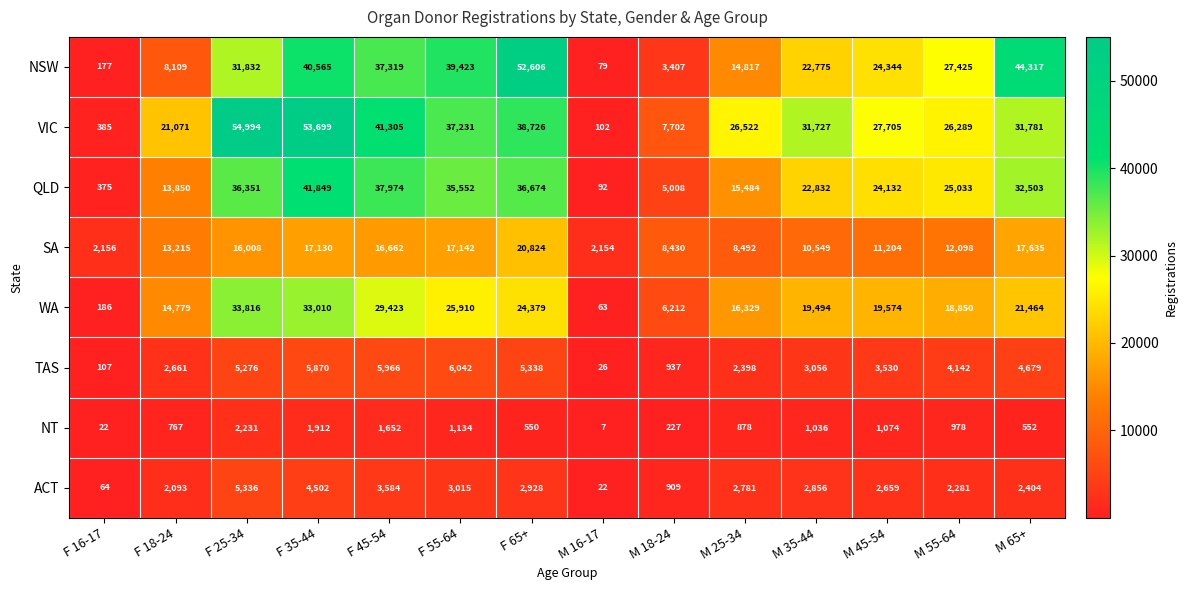

The value of TAS at F 16-17 is 107. True or false?

True